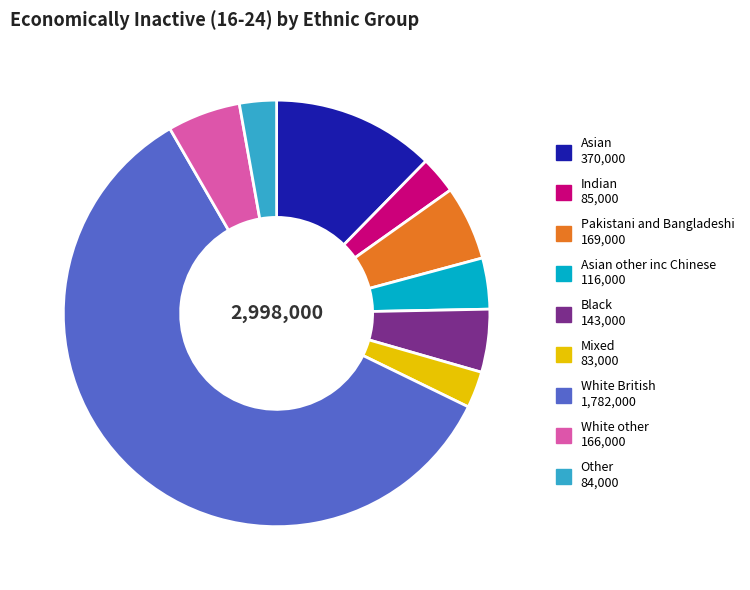

Is there a majority slice in this chart?

Yes